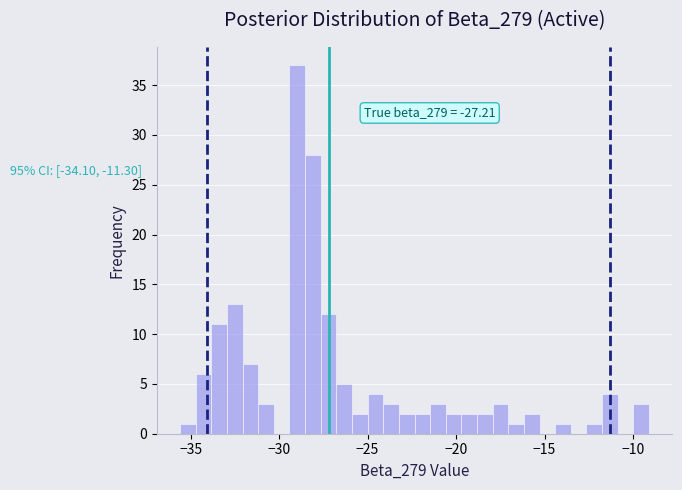

Read against the x-axis, roughly where is the centre of the tallest bar?

-29.0